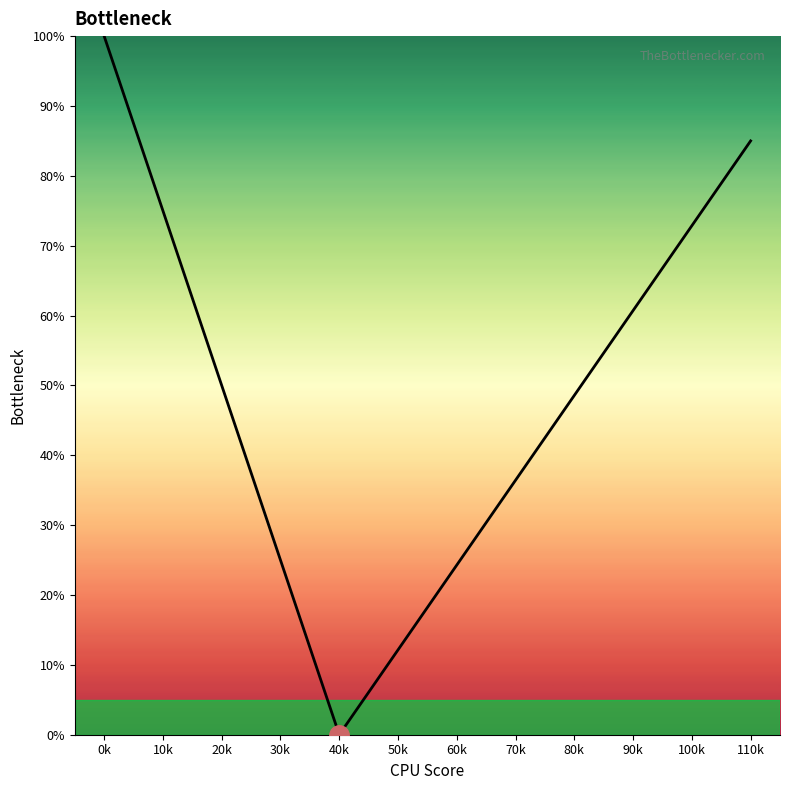

What is the difference between the maximum and minimum values?

100.0